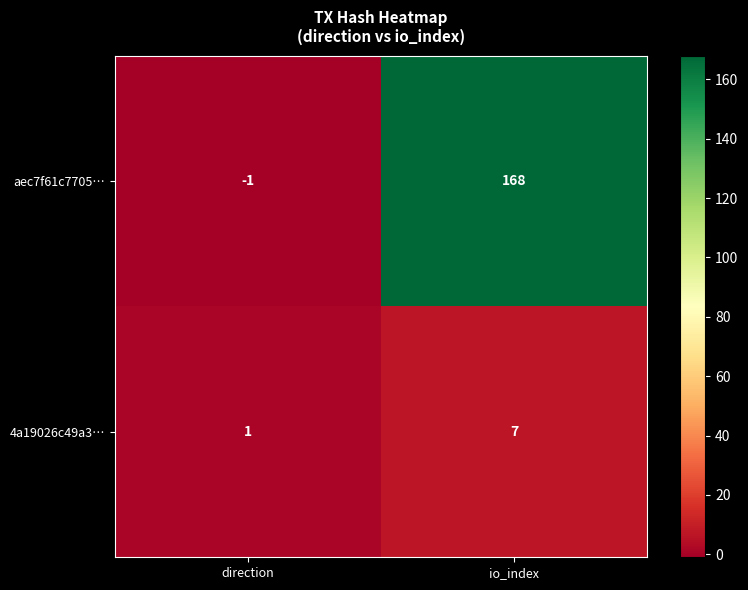

What is the difference between the maximum and minimum values in the 4a19026c49a3… series?

6